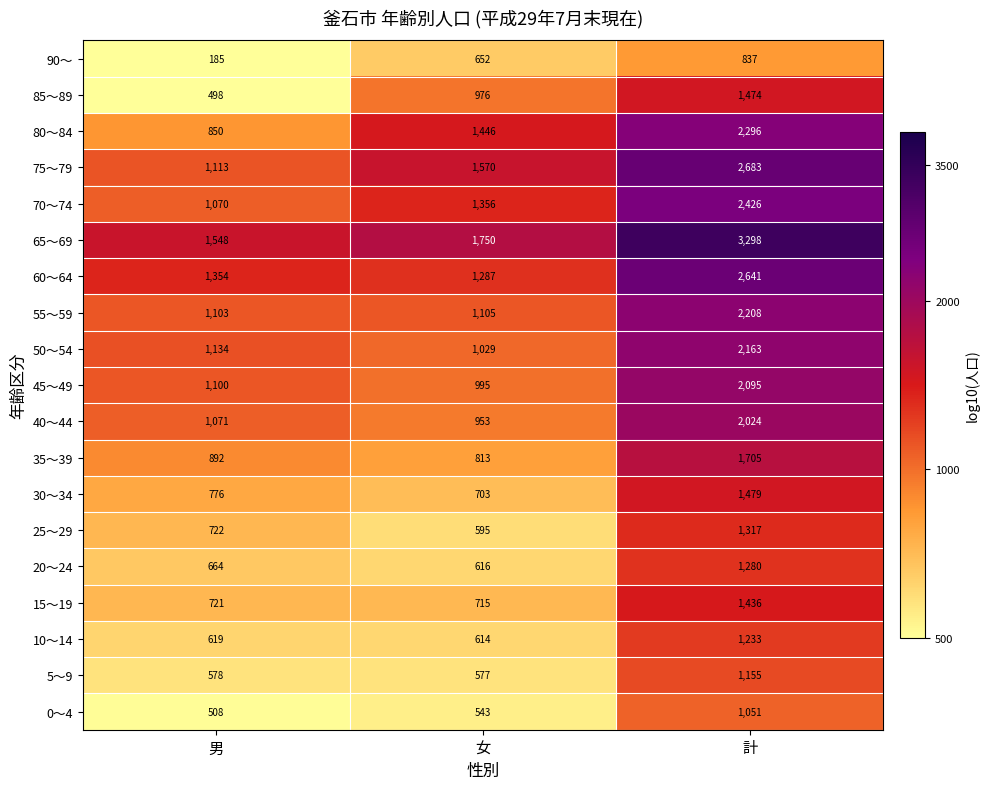

True or false: 70～74 has a value of 1356 at 女.

True